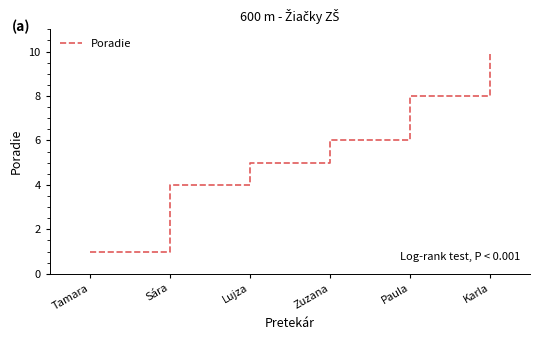

True or false: the data shows 10 at Karla.

True